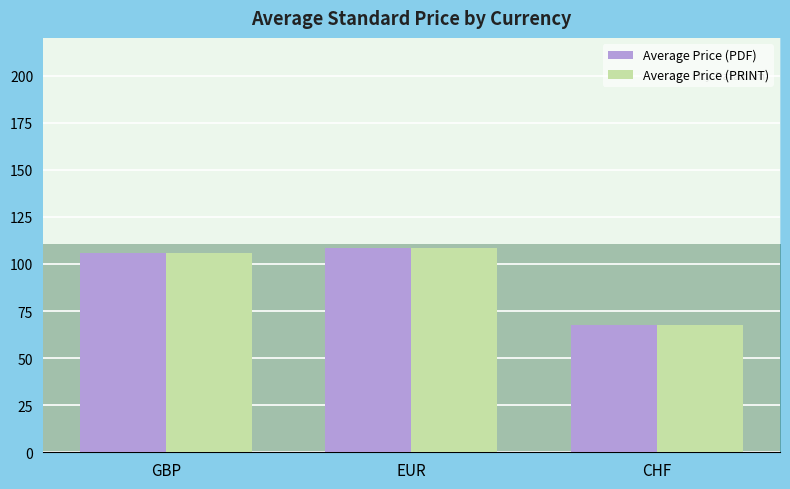

Which series has the largest total across all categories?

Average Price (PDF)